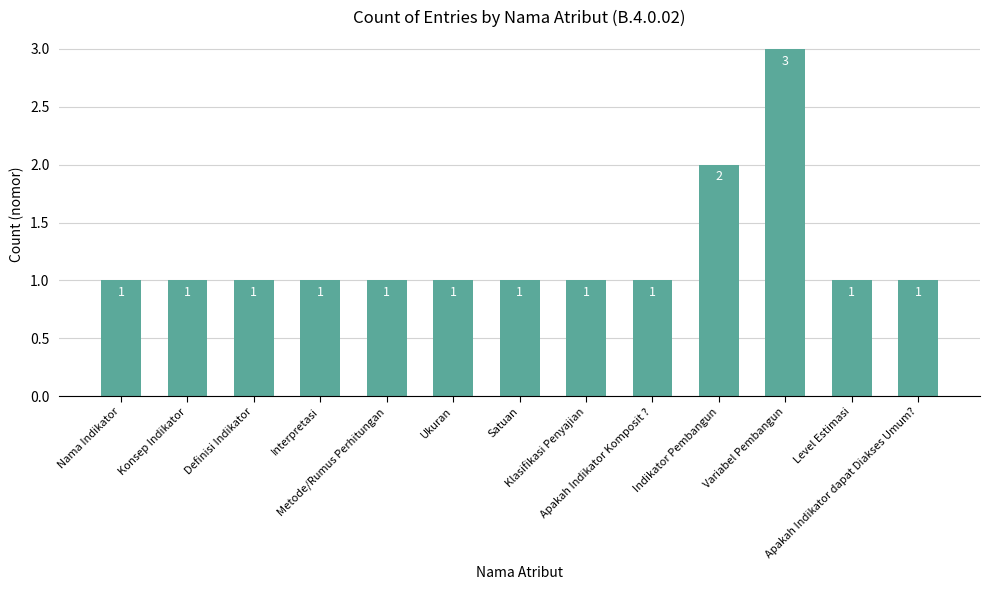

Reading left to right, what are all the values shown in this chart?

1	1	1	1	1	1	1	1	1	2	3	1	1